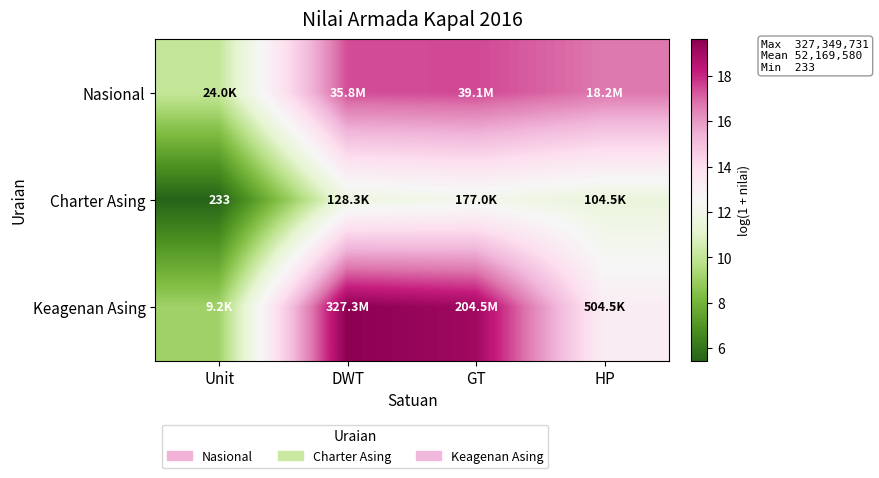

Where does the Keagenan Asing series first go above 19?

DWT